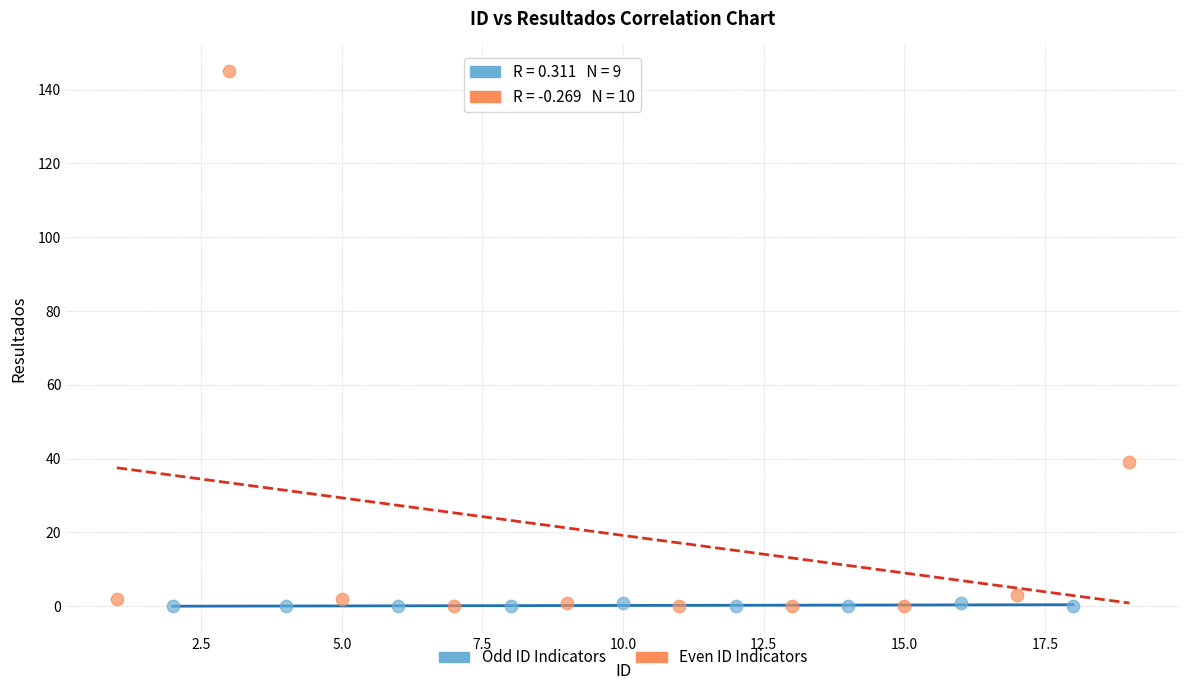

Which series has the largest Y range (max minus min)?

Even ID Indicators